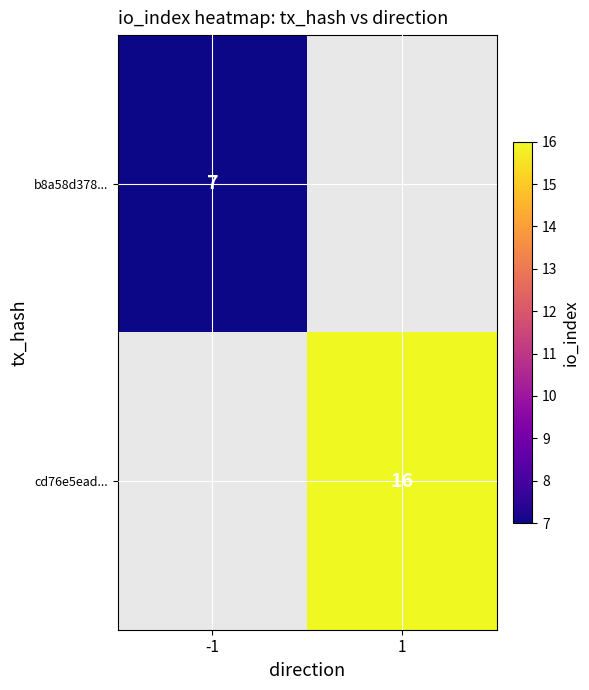

Is the value of cd76e5ead... at 1 greater than the value of b8a58d378... at -1?

Yes